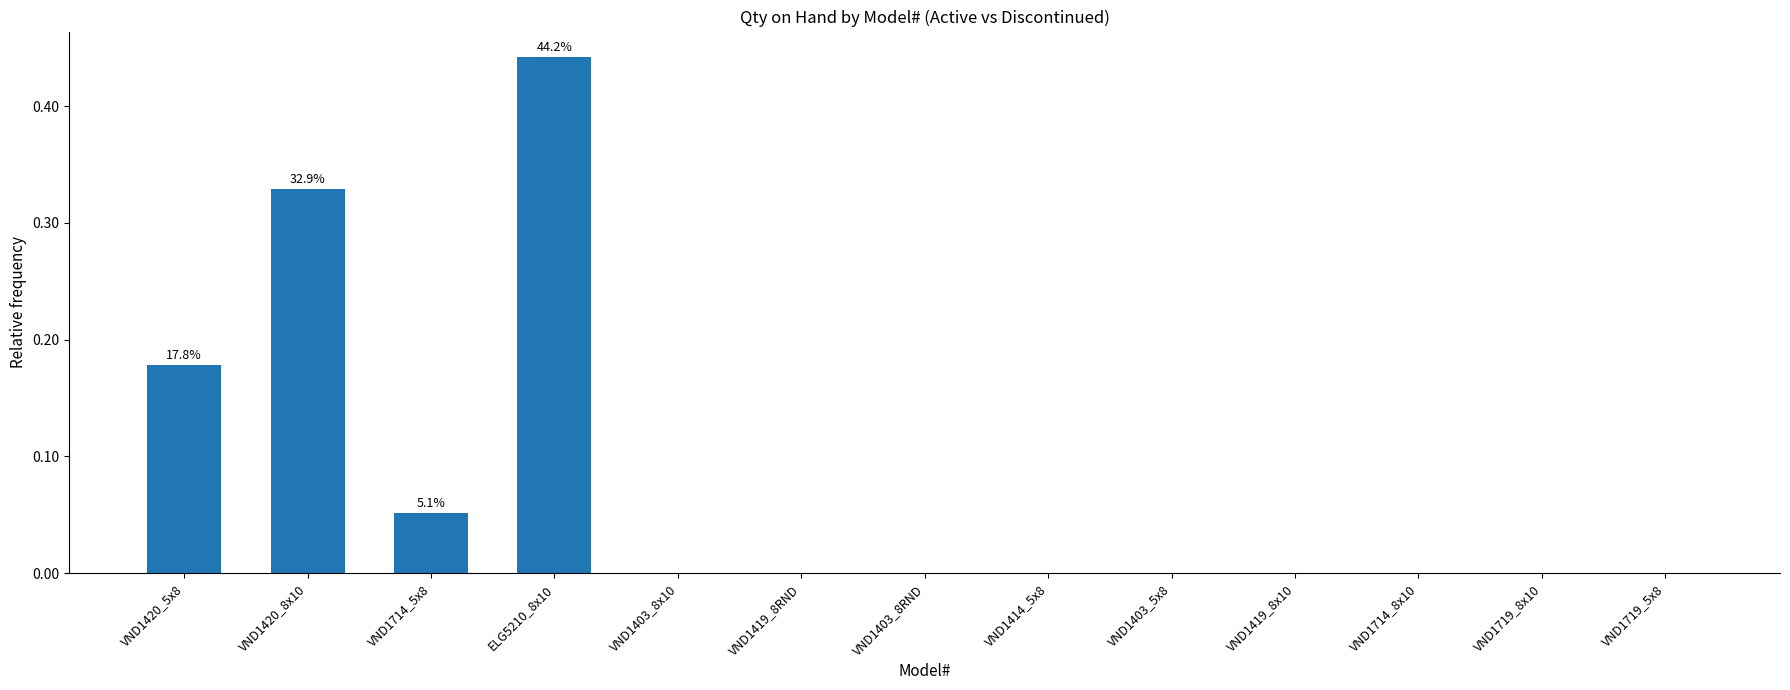

Are the bars horizontal?

No